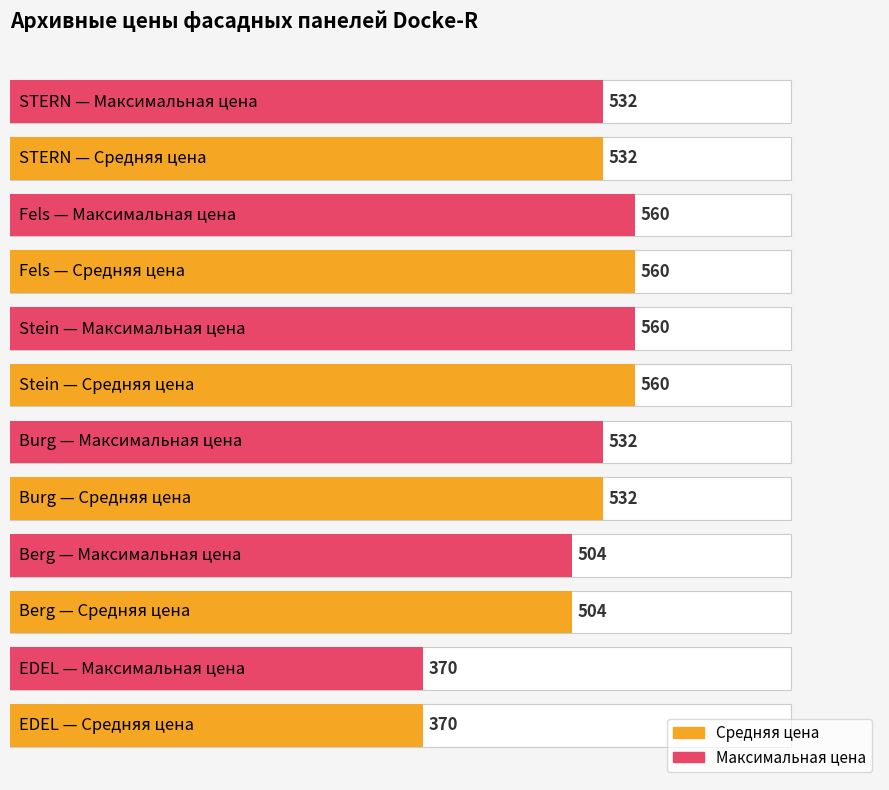

Is it true that the value at Burg Земляной is 106?

False